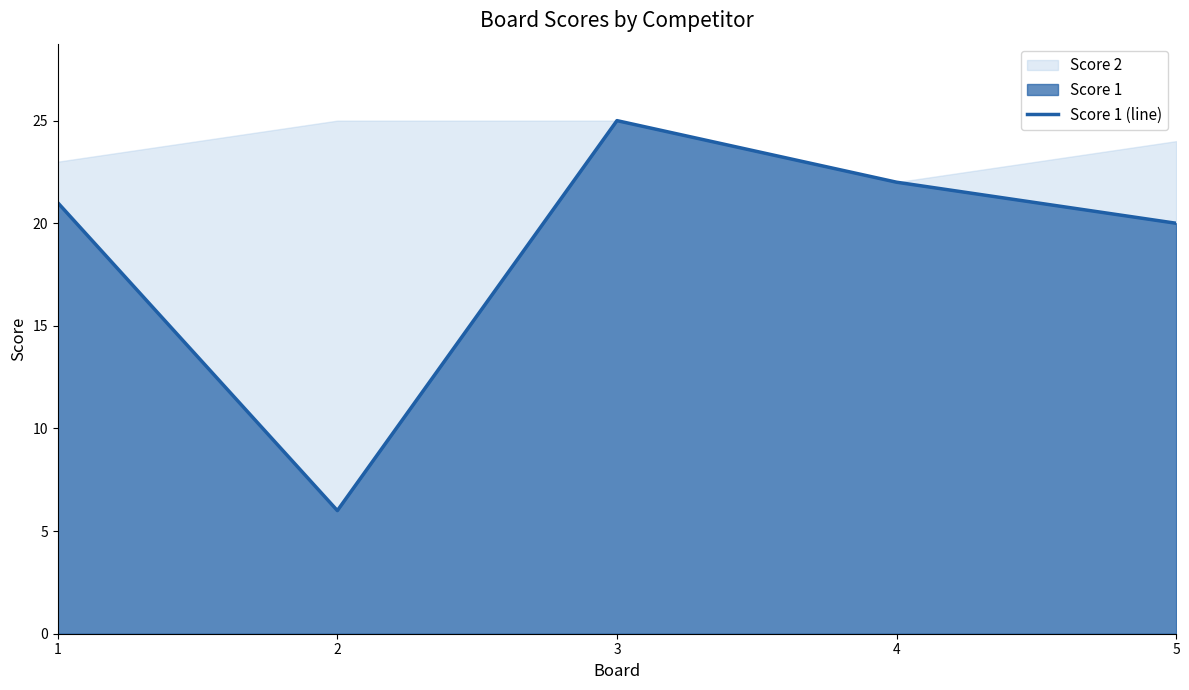

At which category does the data reach its first local valley?

2